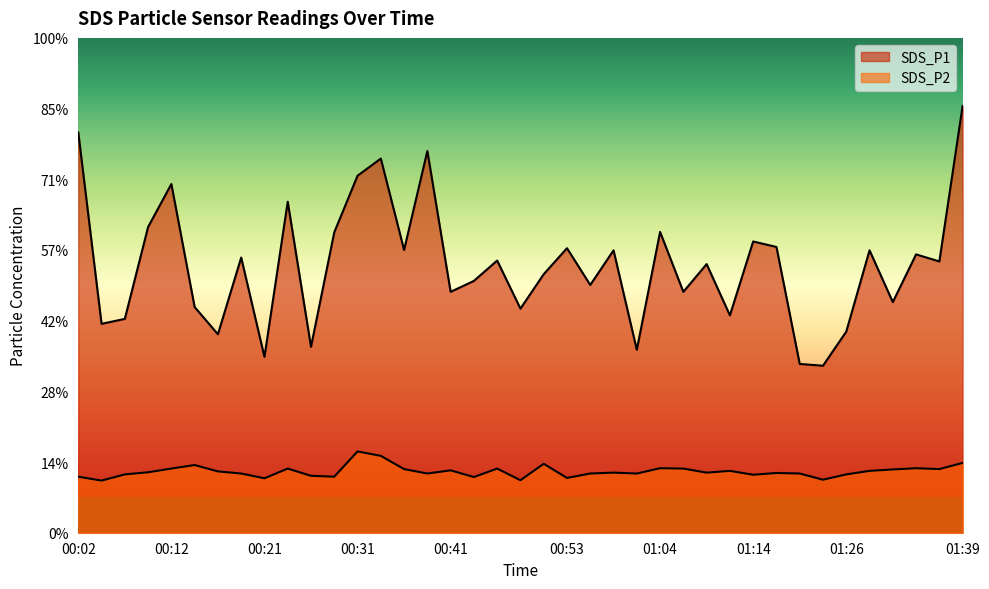

At which category is the sum across all series the highest?

01:39